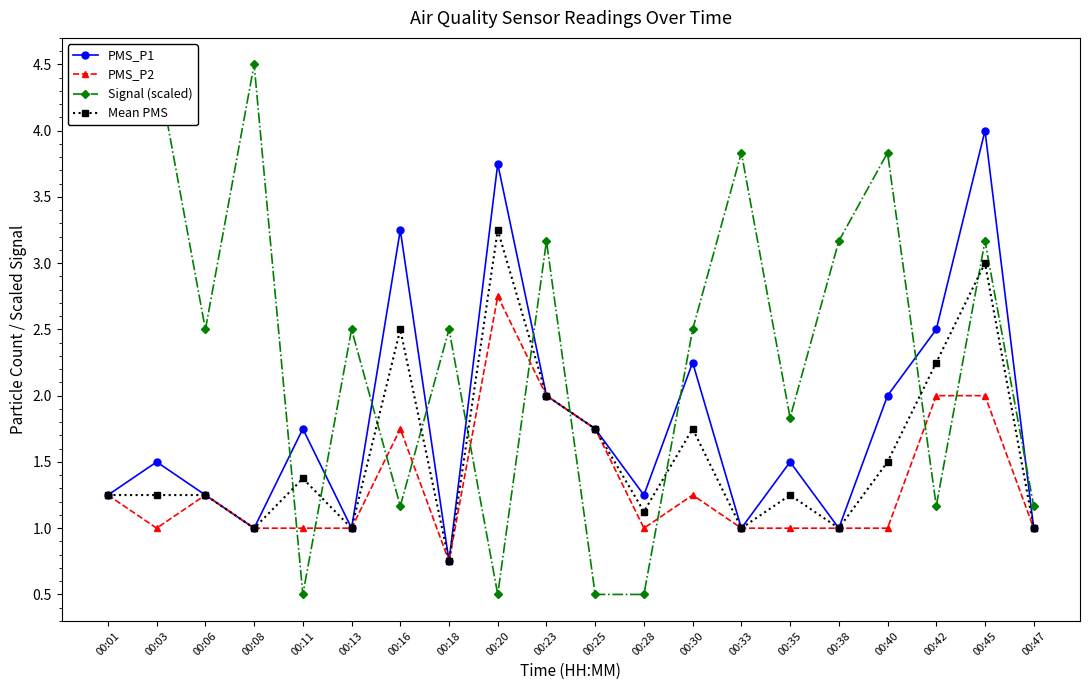

Is this an area chart (filled region under the line)?

No